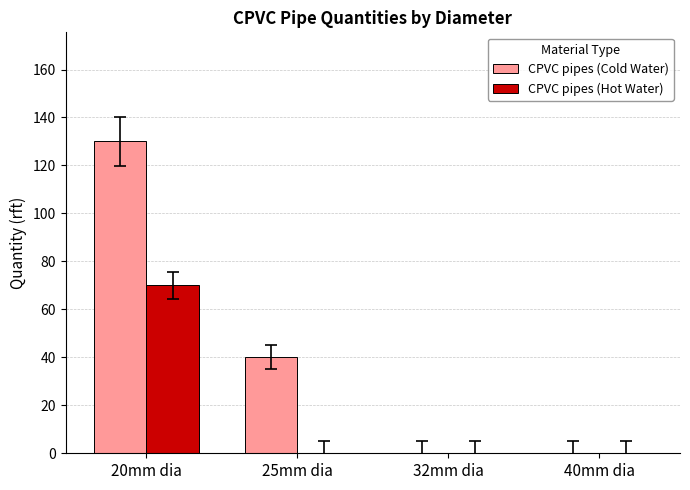

Which category has the highest value across all series?

20mm dia